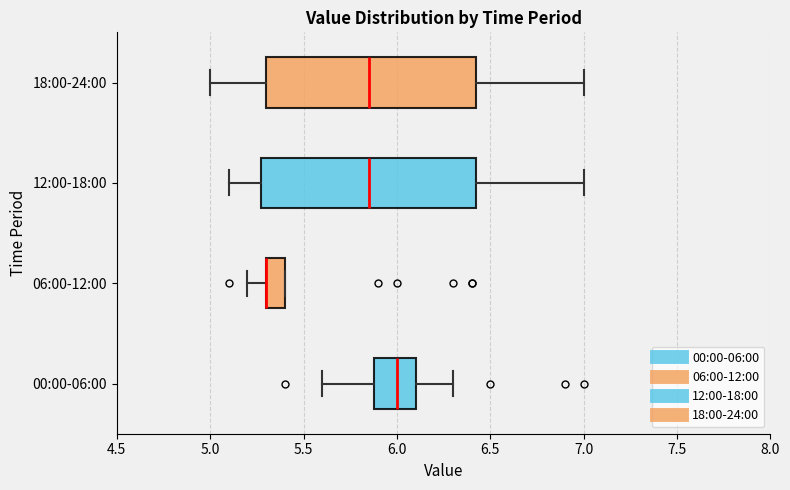

Reading bottom to top, read every box against the x-axis: the position of its median line, the range the box covers, and the ends of its whiskers. The values are not printed on the chart, so give them approximately, as read against the axis.

00:00-06:00: median 6.00, box 5.90 to 6.10, whiskers 5.60 to 6.30
06:00-12:00: median 5.30 (drawn on the box's left edge), box 5.30 to 5.40, whiskers 5.20 to 5.40
12:00-18:00: median 5.85, box 5.30 to 6.45, whiskers 5.10 to 7.00
18:00-24:00: median 5.85, box 5.30 to 6.45, whiskers 5.00 to 7.00